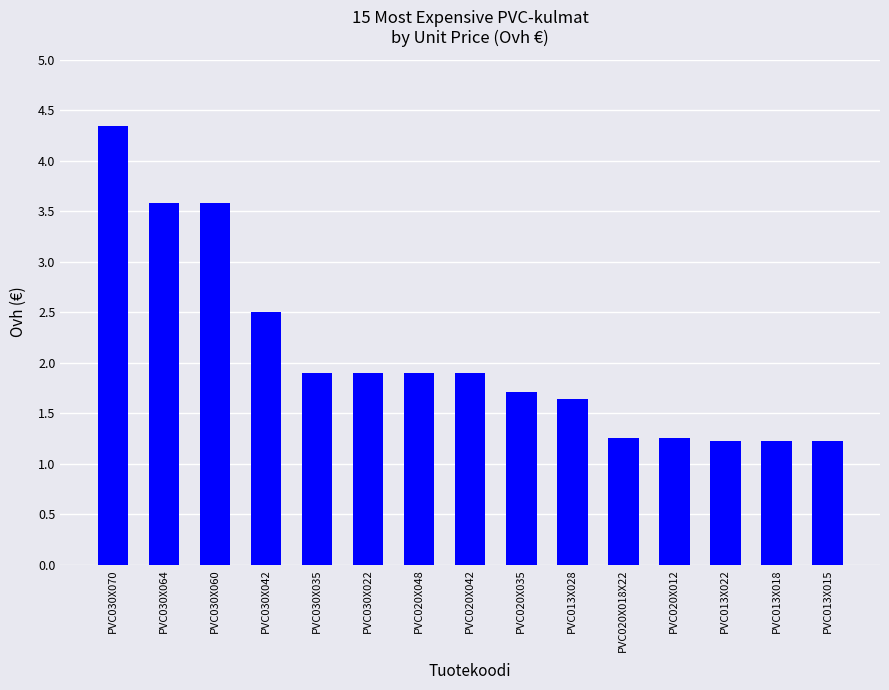

Reading left to right, transcribe all the data shown in this chart.

PVC030X070=4.3	PVC030X064=3.6	PVC030X060=3.6	PVC030X042=2.5	PVC030X035=1.9	PVC030X022=1.9	PVC020X048=1.9	PVC020X042=1.9	PVC020X035=1.7	PVC013X028=1.6	PVC020X018X22=1.3	PVC020X012=1.3	PVC013X022=1.2	PVC013X018=1.2	PVC013X015=1.2